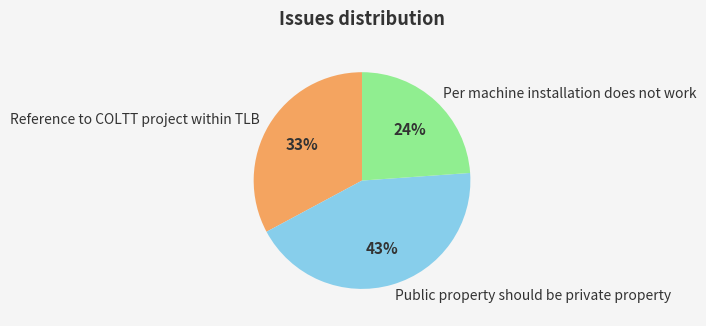

To the nearest percent, what is the average slice percentage?

33%